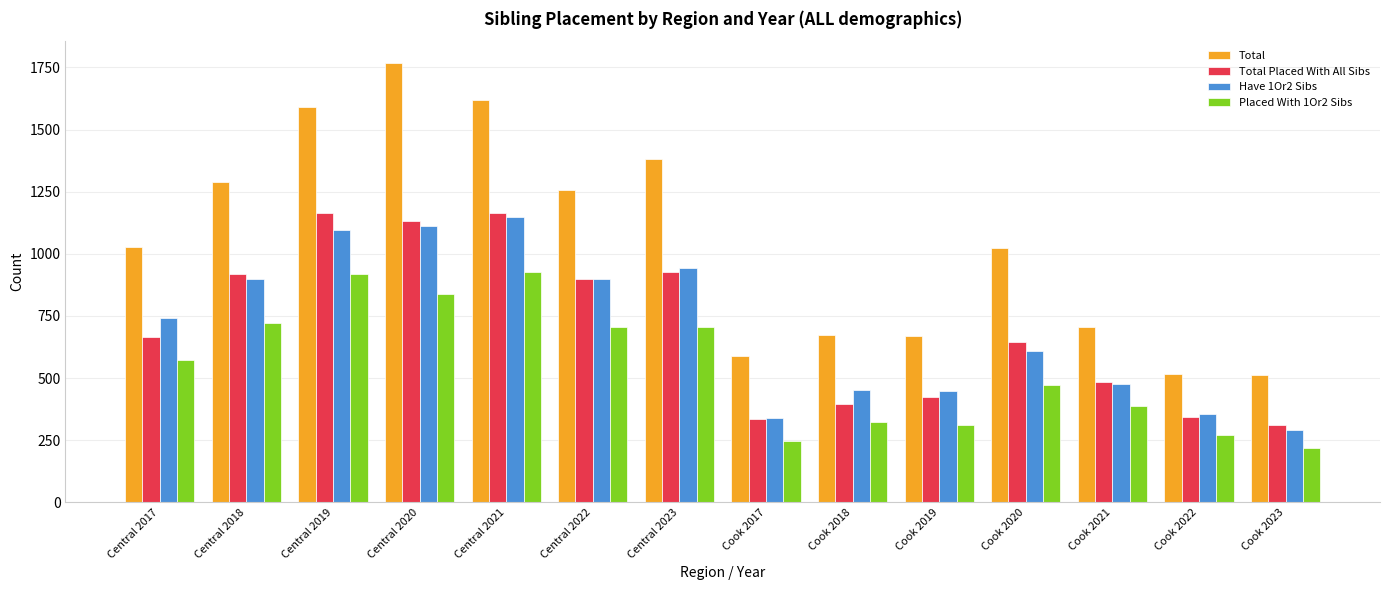

What is the spread (max minus min) of values at Cook 2023?

294